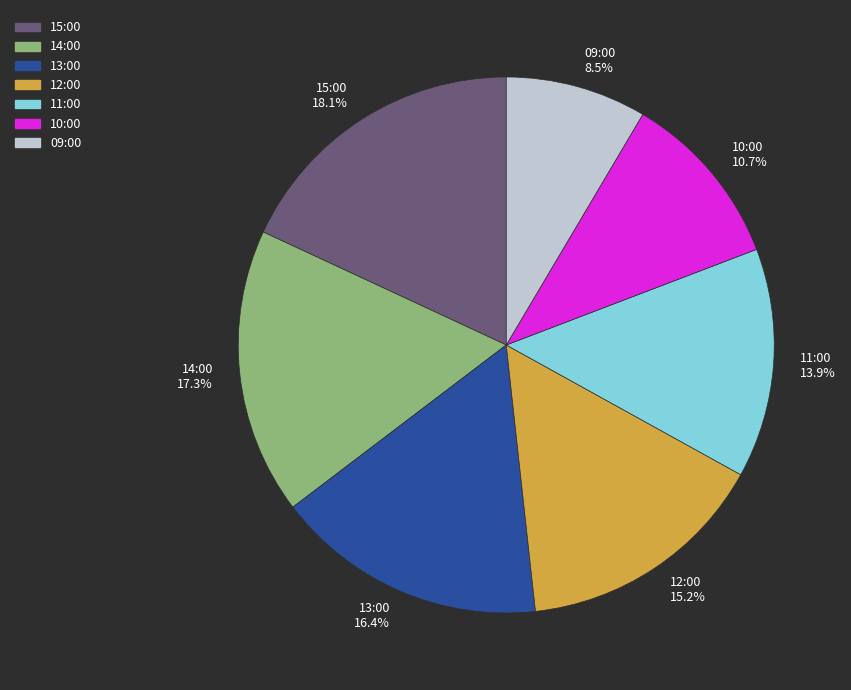

Which slice is the largest?

15:00